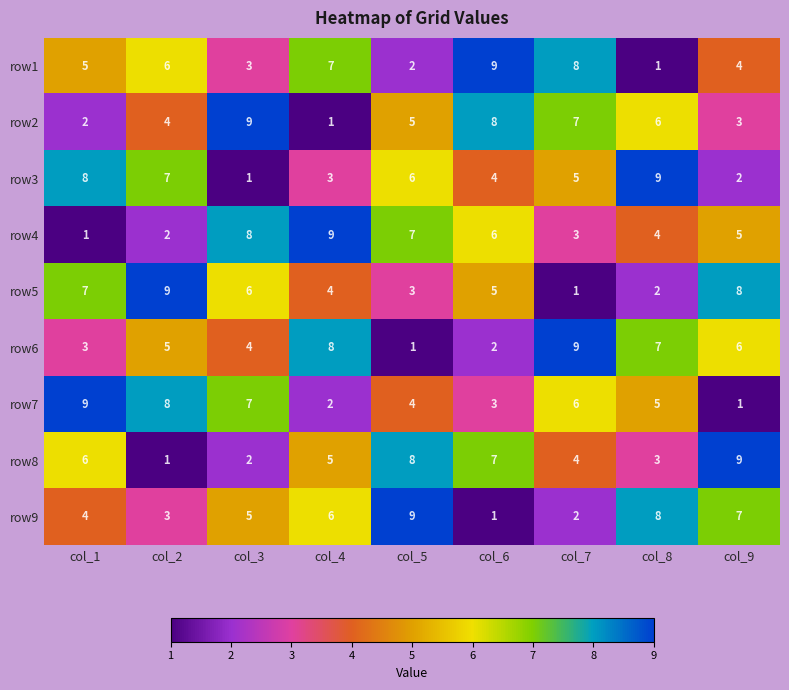

At which label does row2 first exceed 5?

col_3